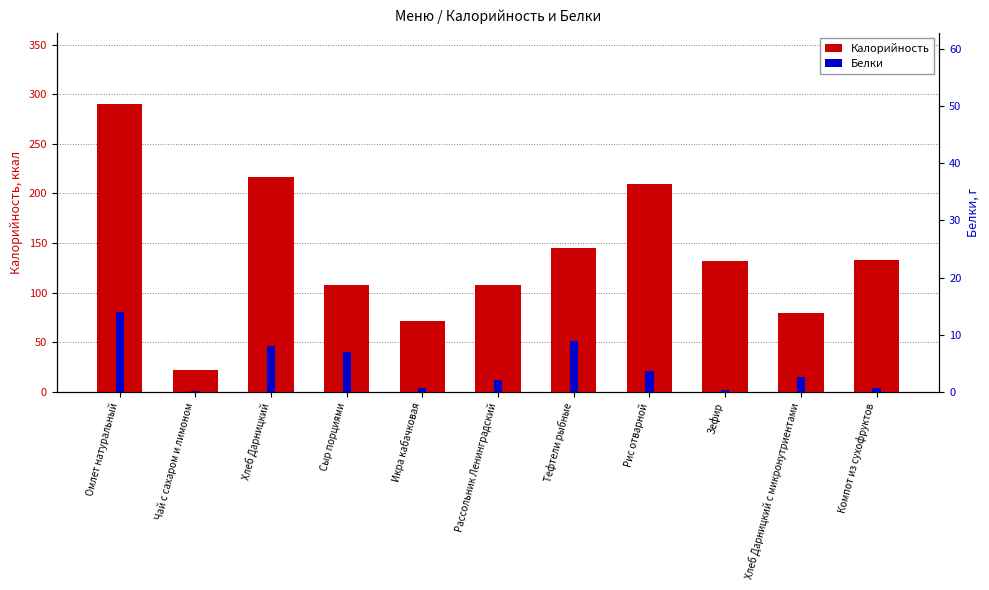

Which series has the largest total across all categories?

Калорийность